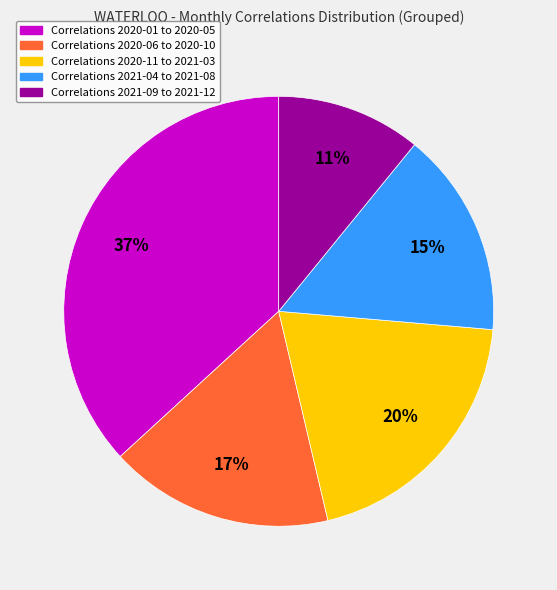

Which slice is the smallest?

Correlations 2021-09 to 2021-12